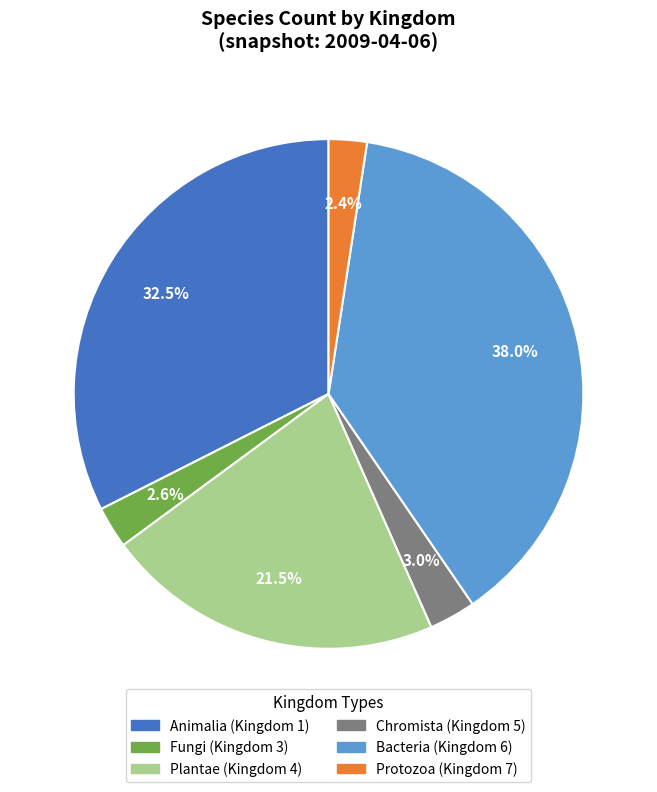

Which category has the biggest portion of the pie?

Bacteria (Kingdom 6)